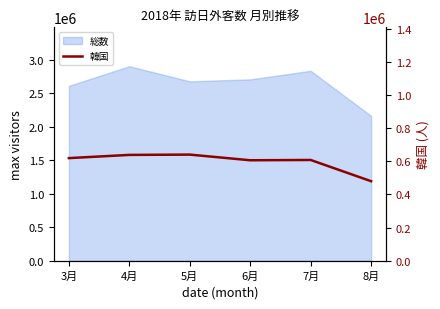

How many lines are shown in the chart?

1